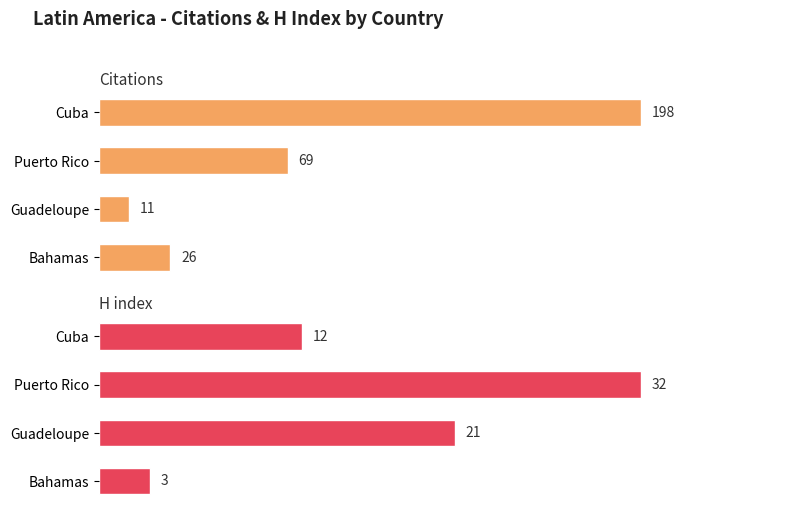

What is the minimum value for Citations?

11